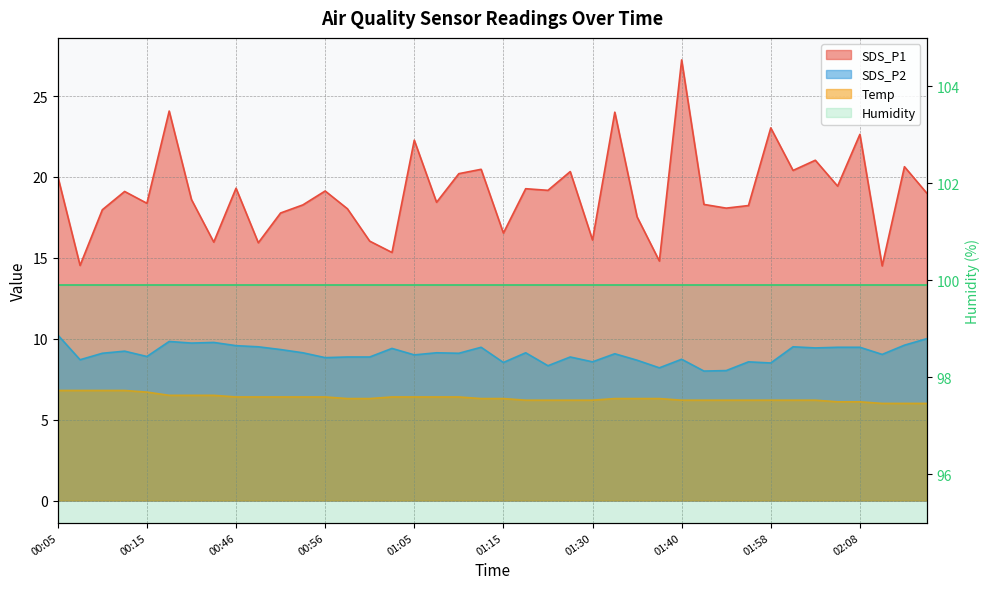

The Temp series shows 6.2 at 01:23. True or false?

True